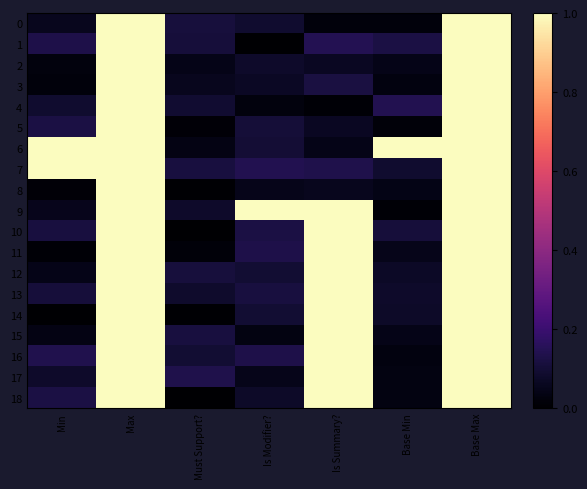

At which category does the chart reach its peak across all series?

Max